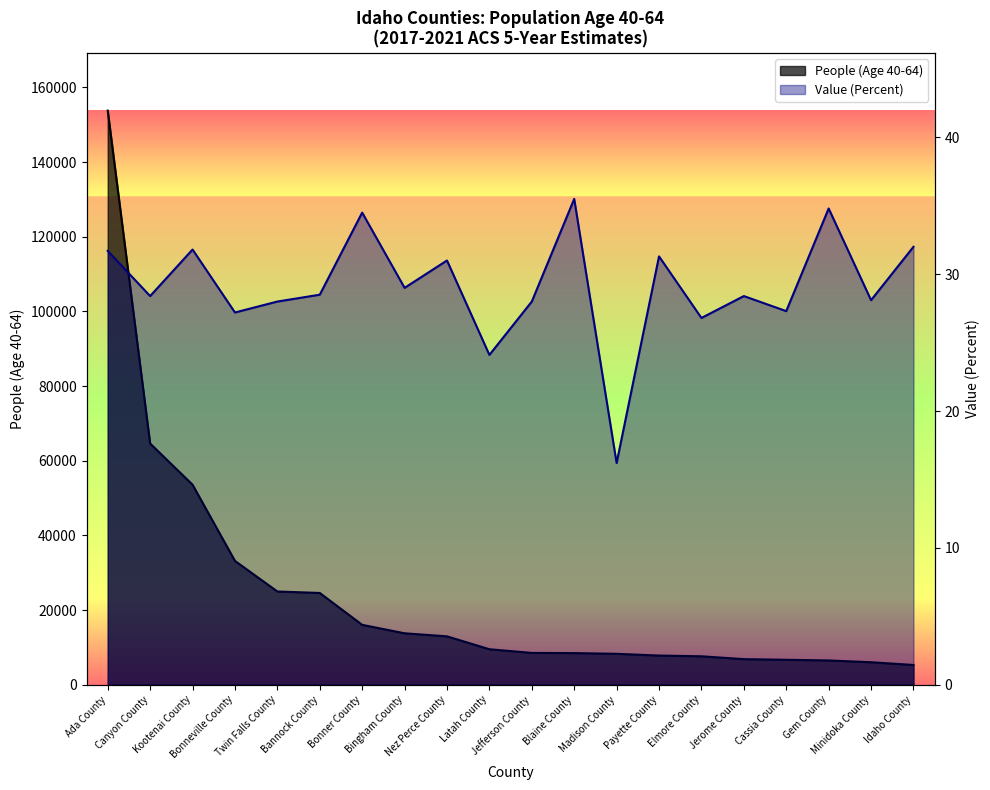

What is the spread (max minus min) of values at Idaho County?

5251.0